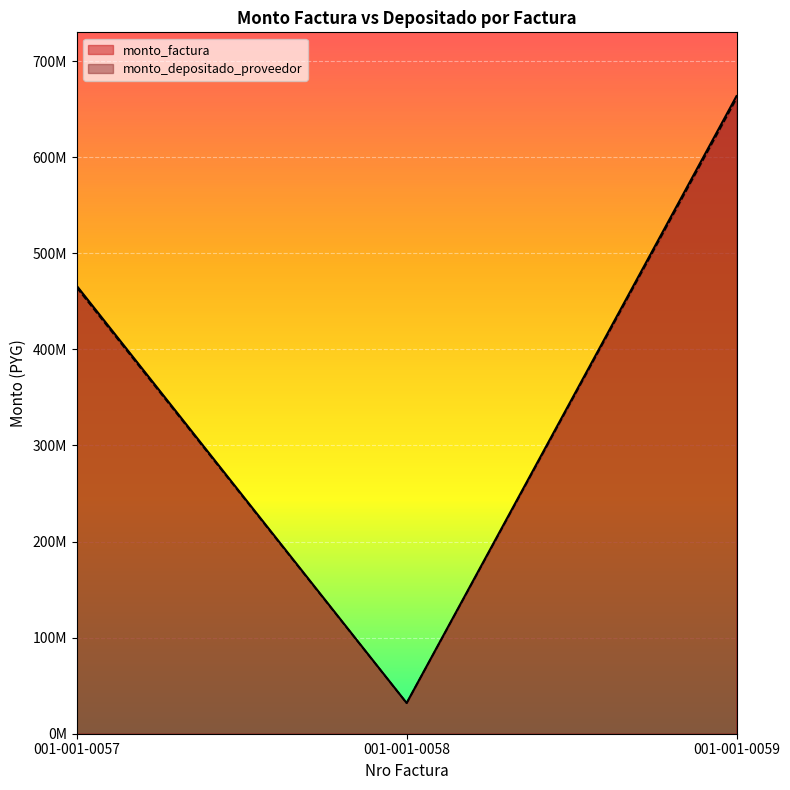

Is the value of monto_factura at 001-001-0058 greater than the value of monto_depositado_proveedor at 001-001-0059?

No